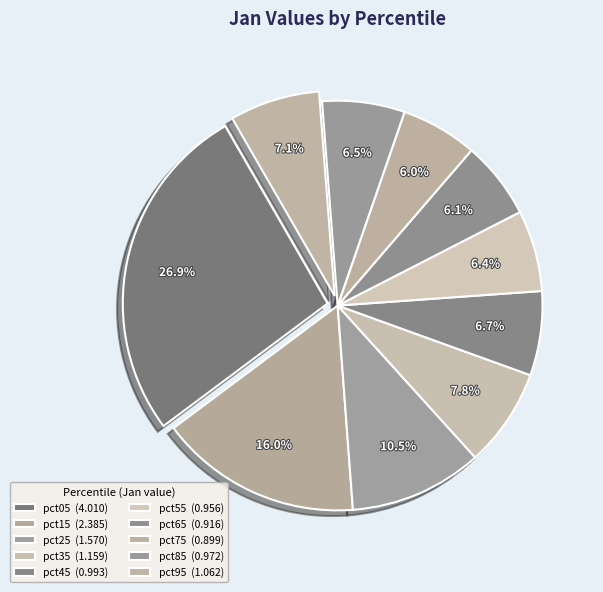

Count the number of slices in the pie.

10